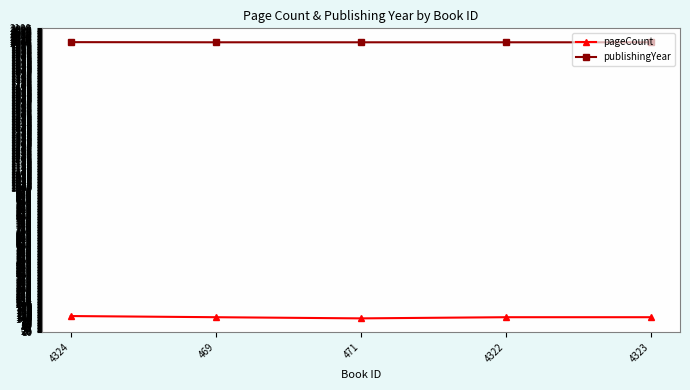

What is the difference between the highest and lowest values at 4322?

1892